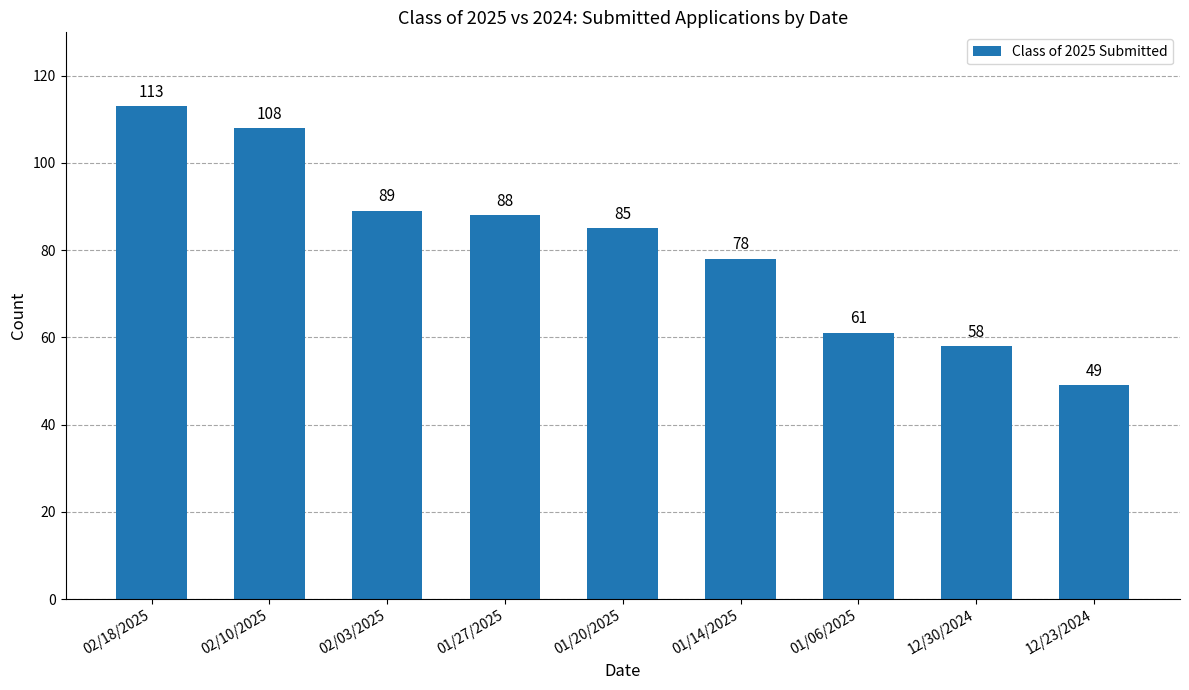

What is the average value?

81